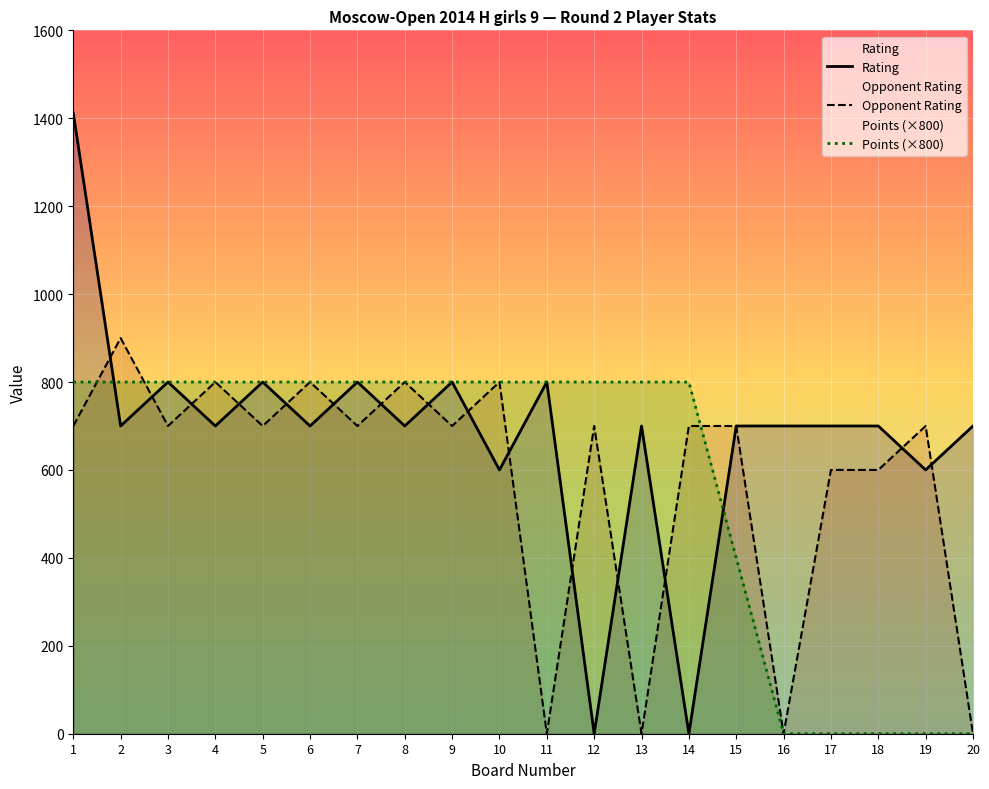

How many data points in Points are less than 800?

6